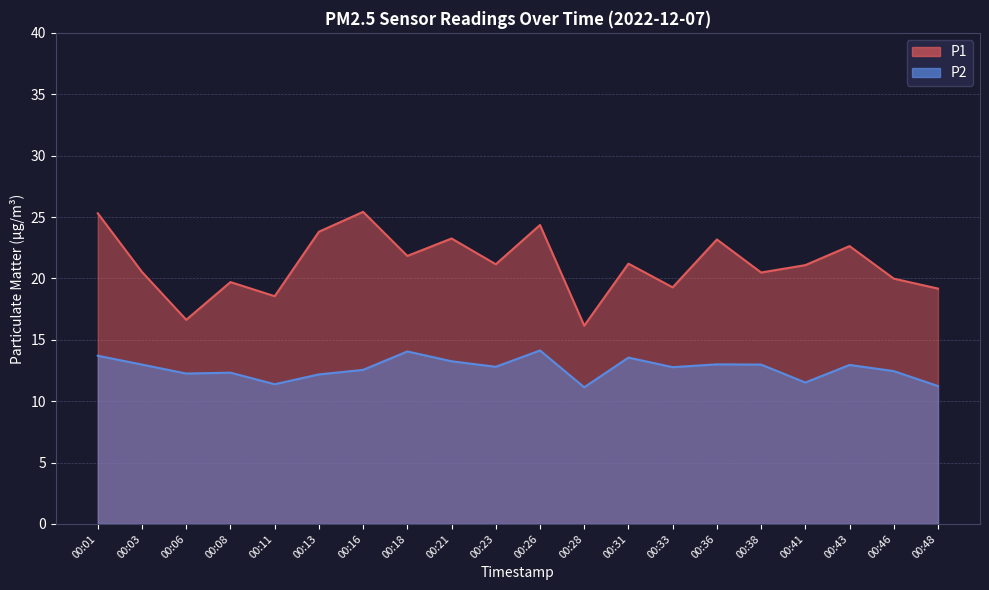

What is the difference between the maximum and minimum values in the P2 series?

3.0